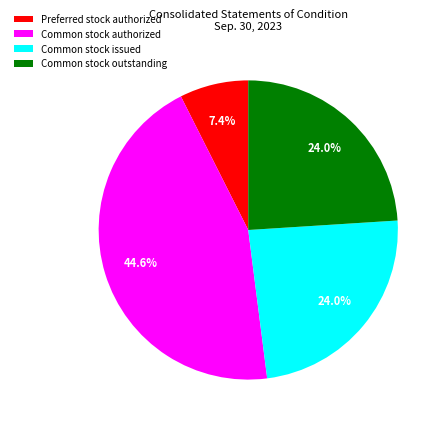

Count the number of slices in the pie.

4